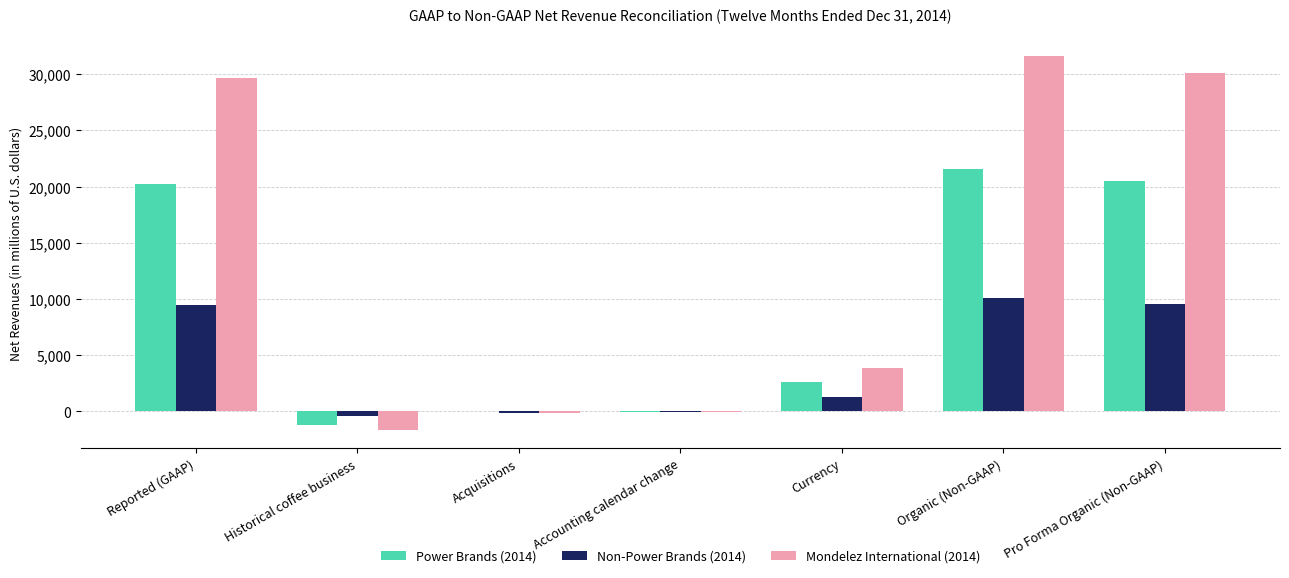

Is it true that Power Brands (2014) equals 7978 at Acquisitions?

False